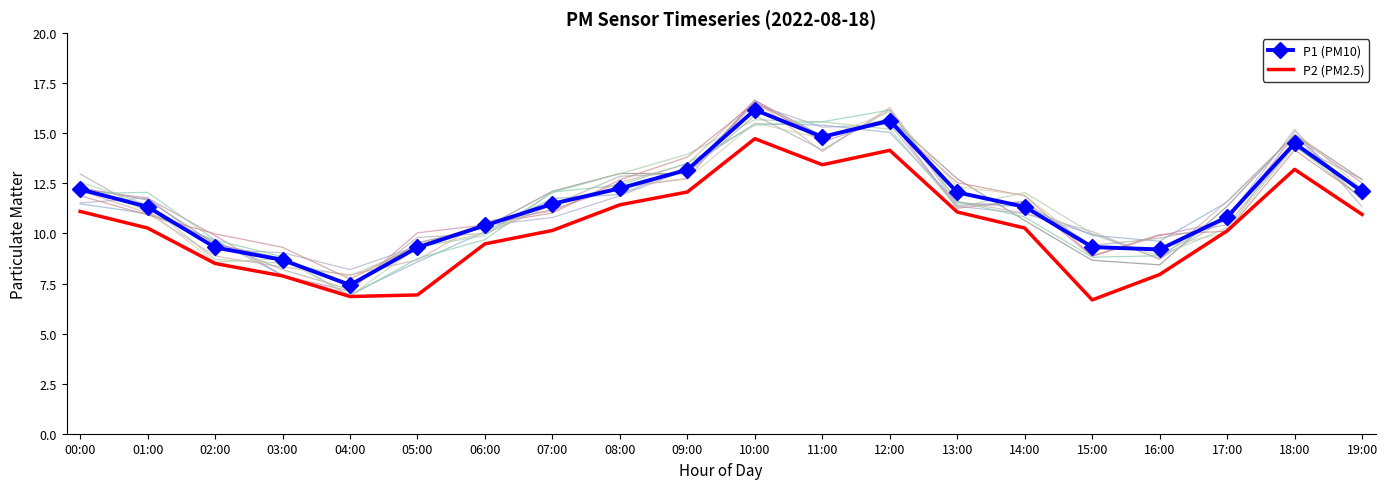

How many values in the P1 (PM10) series exceed 11?

12